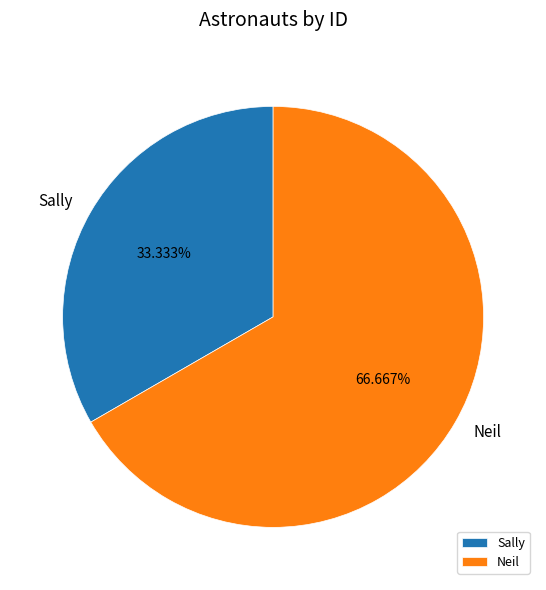

Combined, do Neil and Sally account for over 50%?

Yes